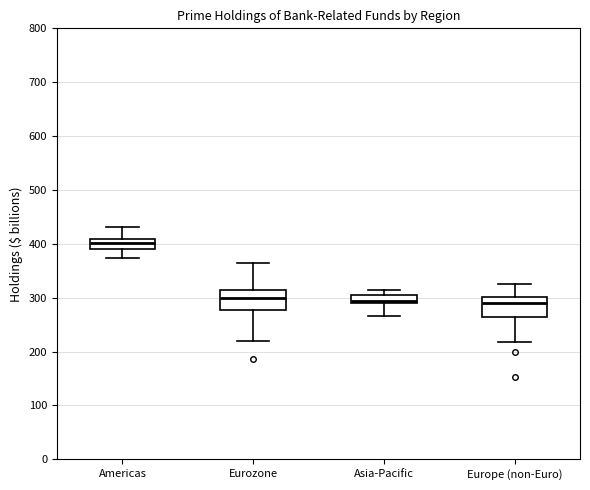

Where is the upper edge of the box for Europe (non-Euro) on the y-axis? The values are not printed on the chart, so give them approximately, as read against the axis.

300